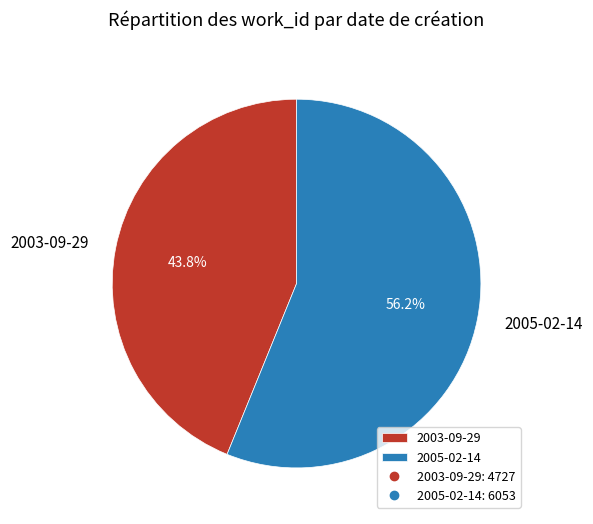

What percentage is the 2003-09-29 slice, to the nearest percent?

44%